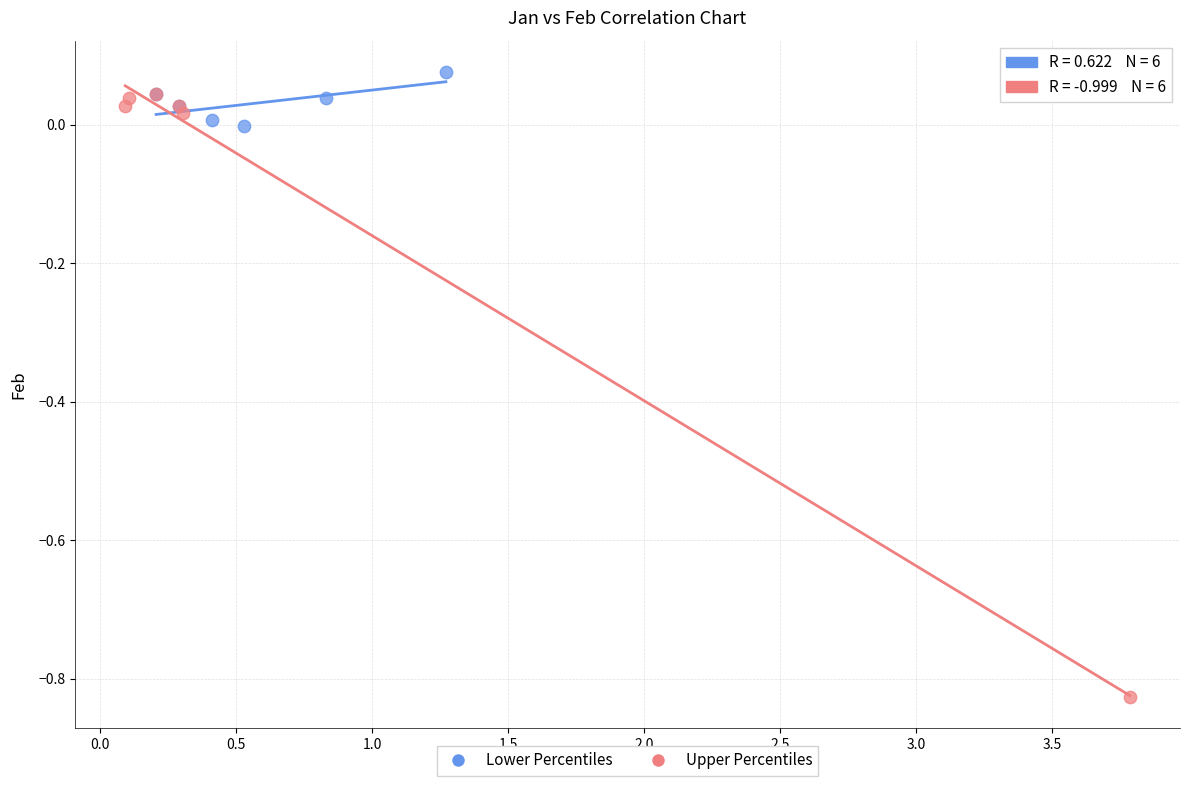

Which series has the largest Y range (max minus min)?

Upper Percentiles